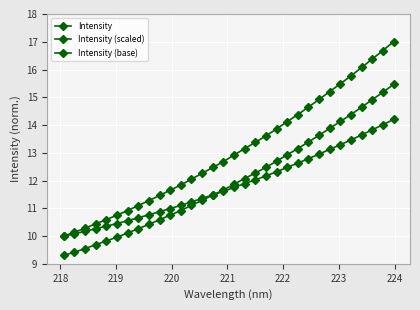

How many lines are shown in the chart?

3